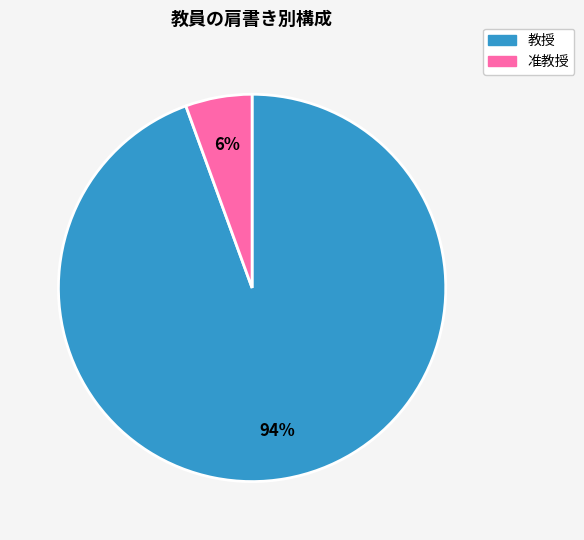

Does any single category account for the majority?

Yes